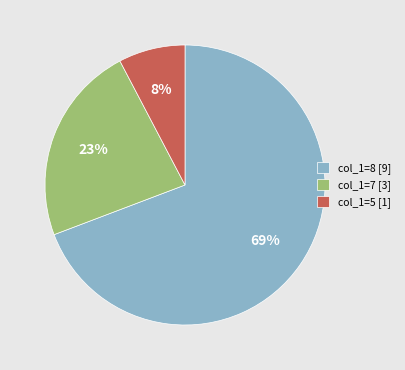

Which slice is the smallest?

col_1=5 [1]